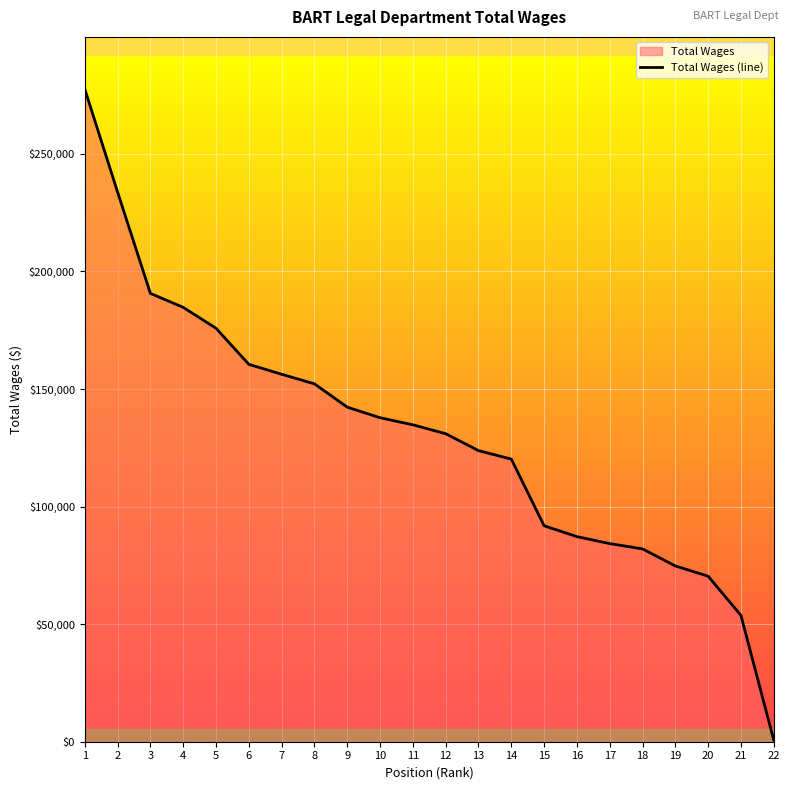

Approximately how many times larger is the value at 10 compared to 18?

1.7